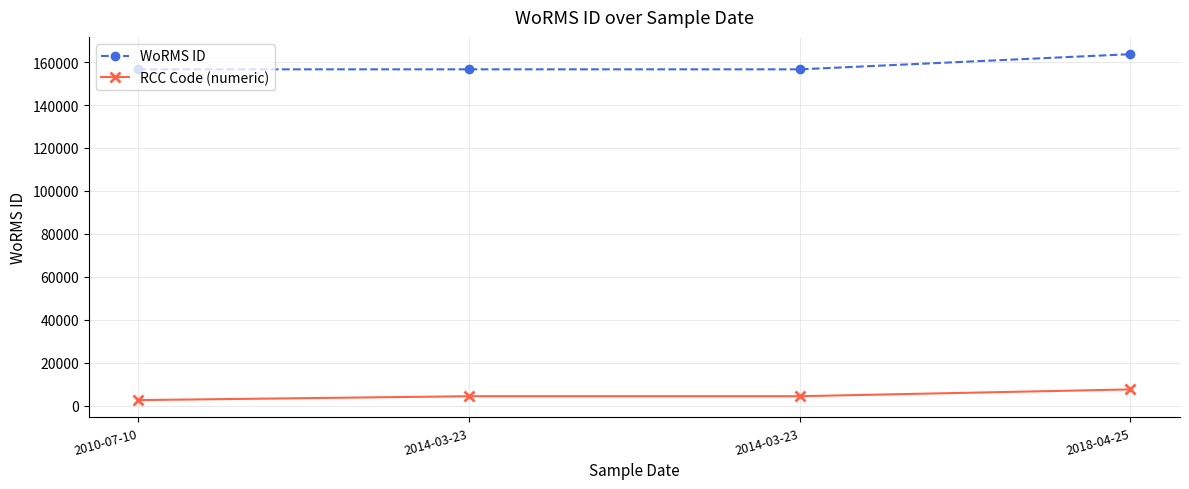

What are all the series names shown in the legend?

WoRMS ID, RCC Code (numeric)